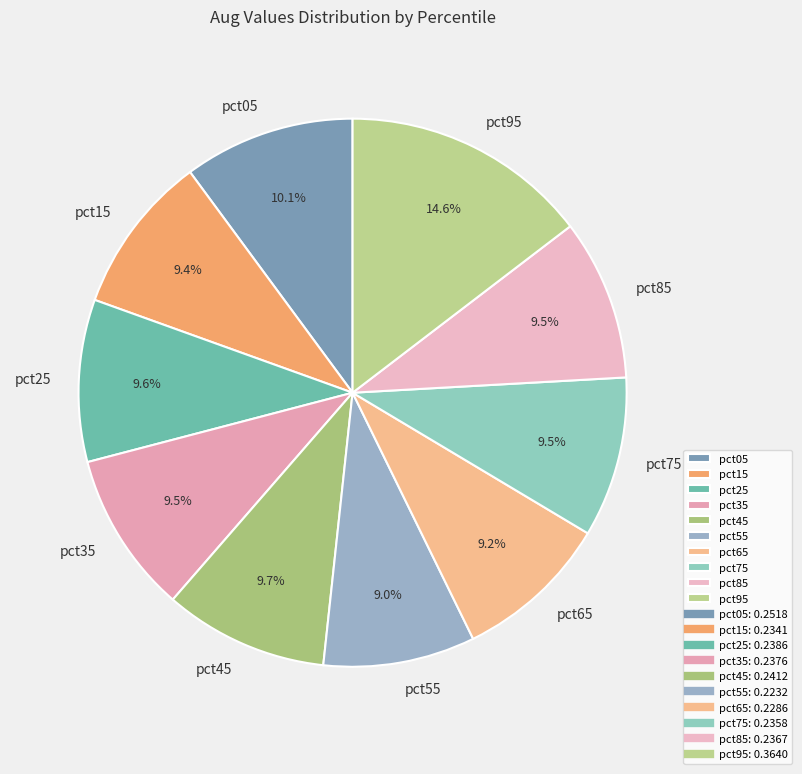

To the nearest percent, what is the combined percentage of pct05 and pct25?

20%